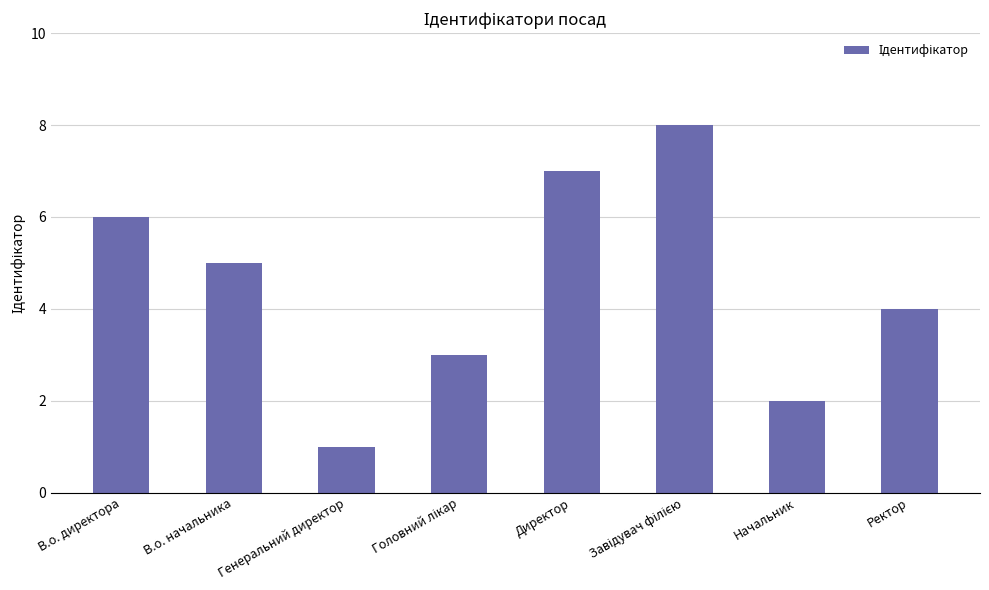

How many values are between 3 and 7?

5